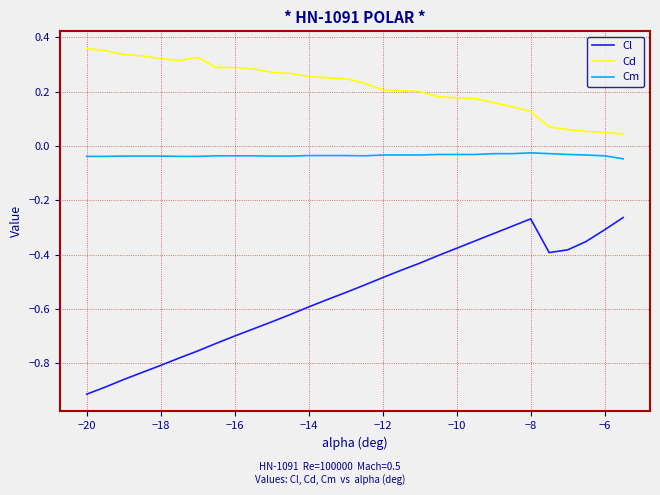

What are all the series names shown in the legend?

Cl, Cd, Cm